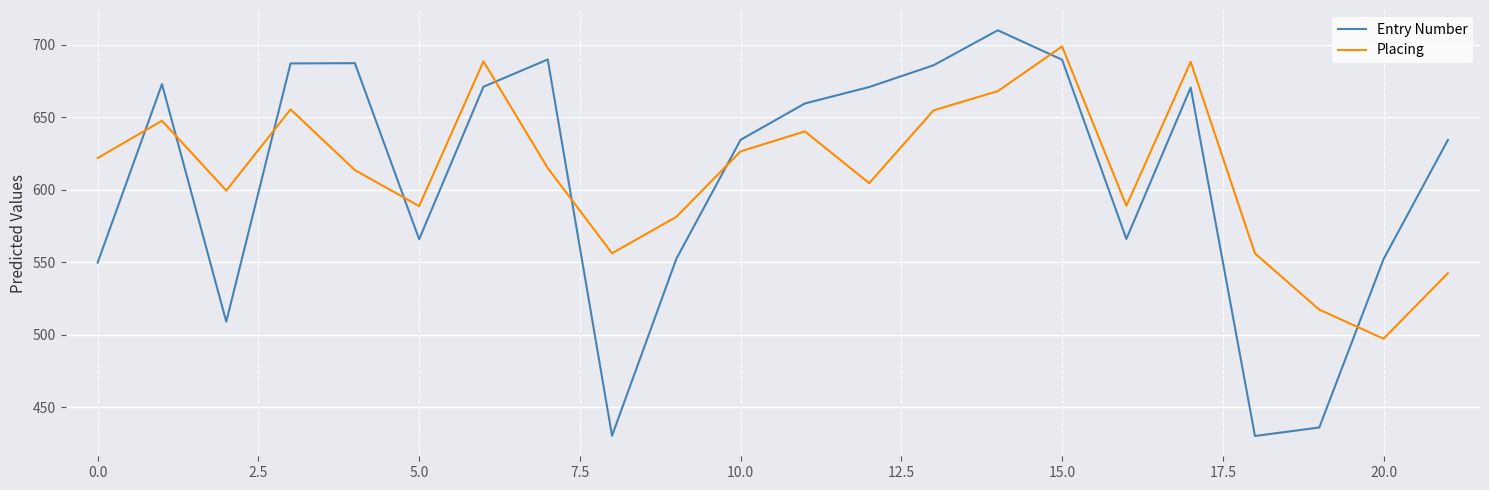

What is the maximum value for Entry Number?

710.0